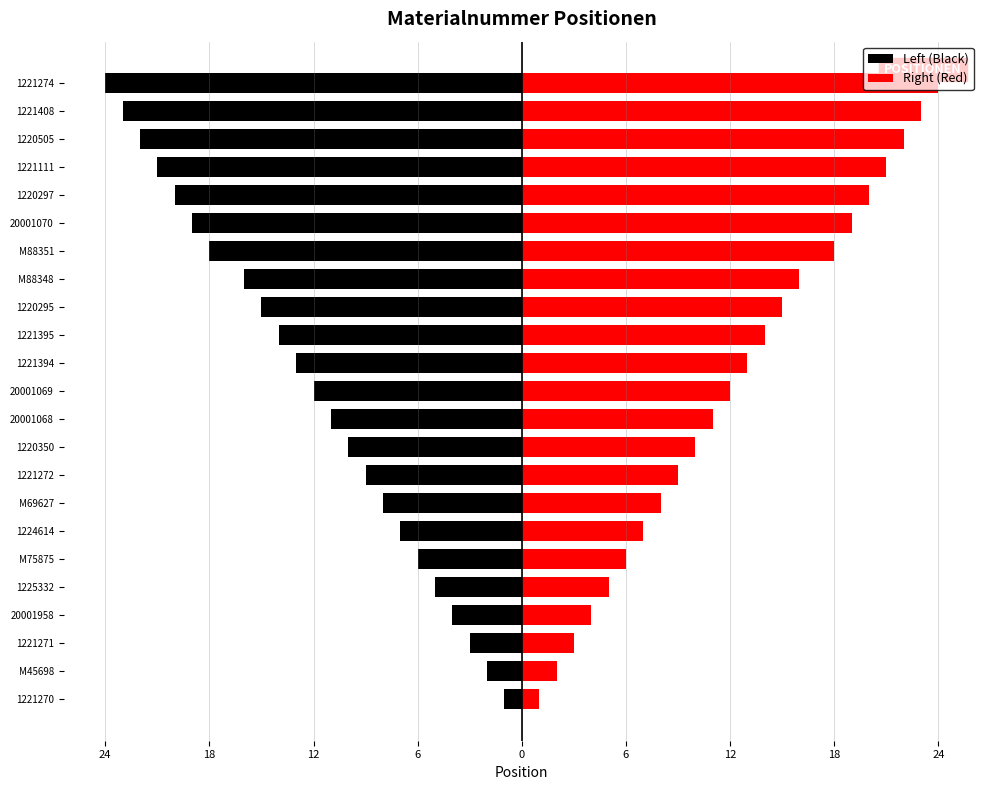

Which series has the largest range (max minus min)?

Left (Black)